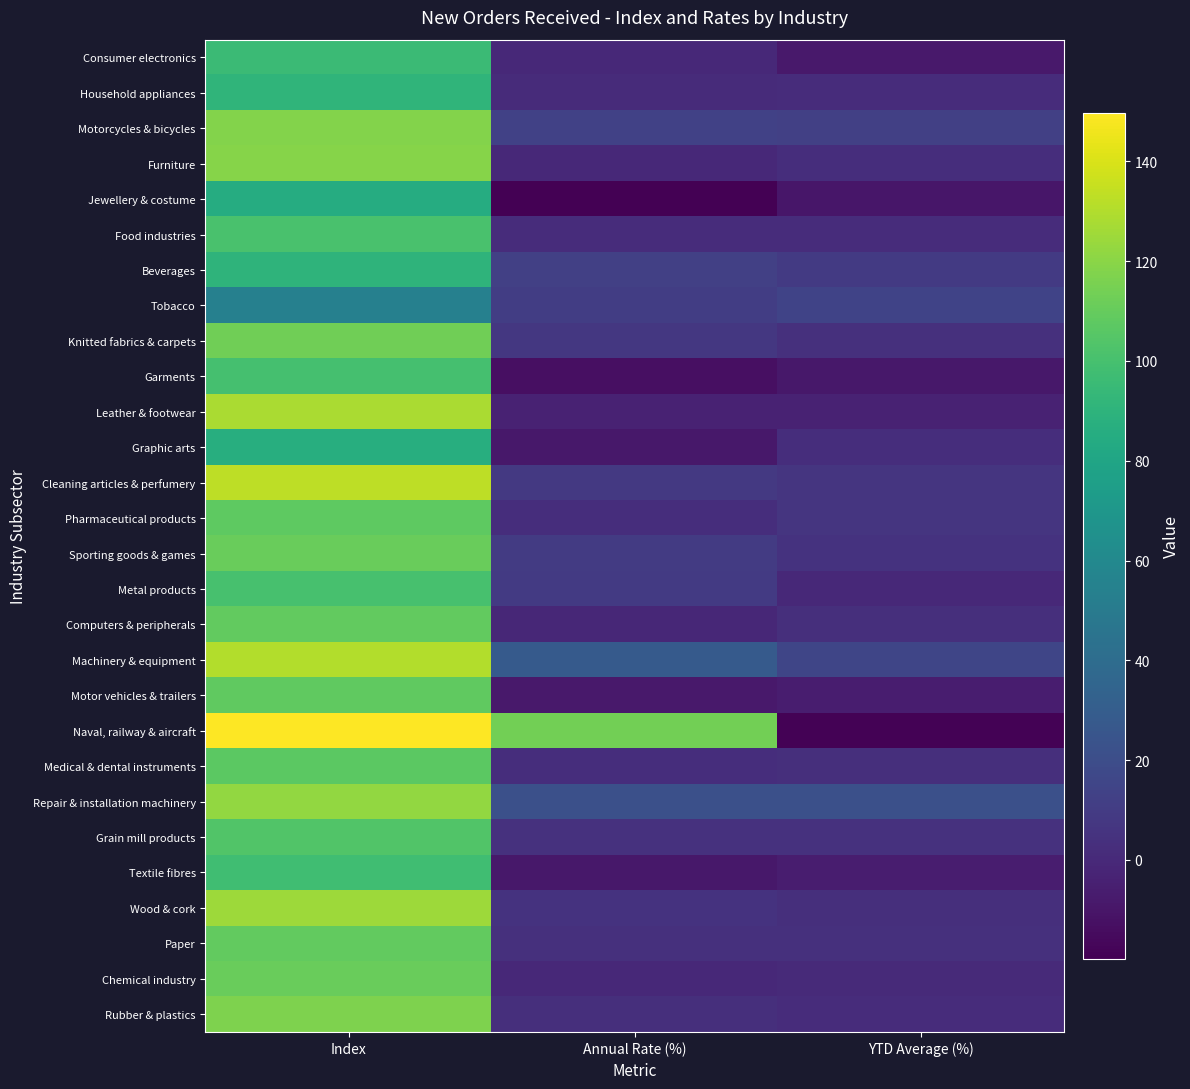

Between Index and YTD Average (%), which is larger?

Index